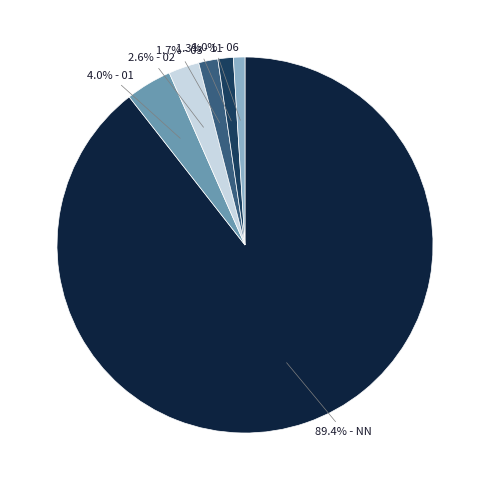

Is there a majority slice in this chart?

Yes